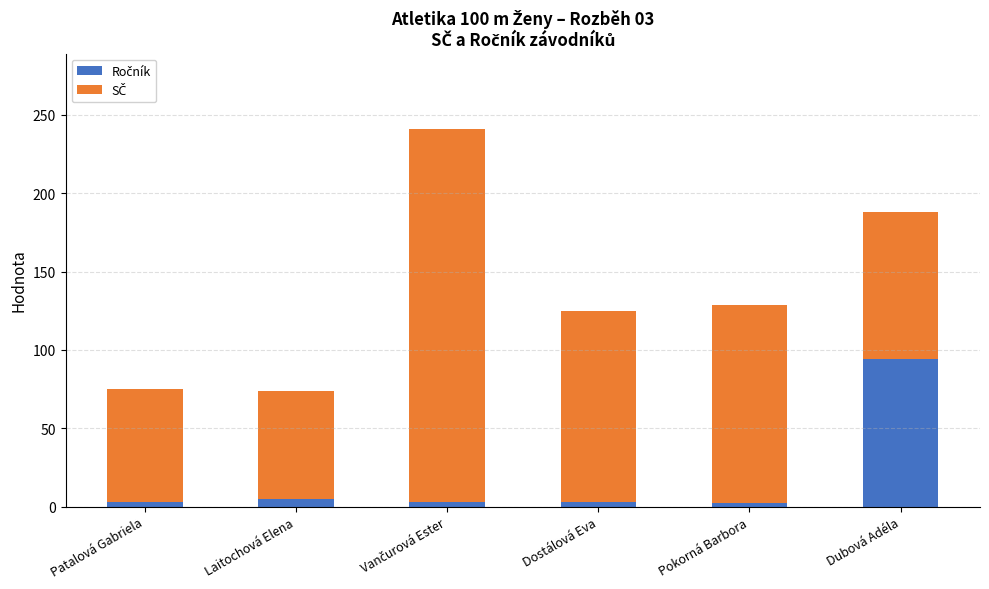

How many categories are shown in the chart?

6